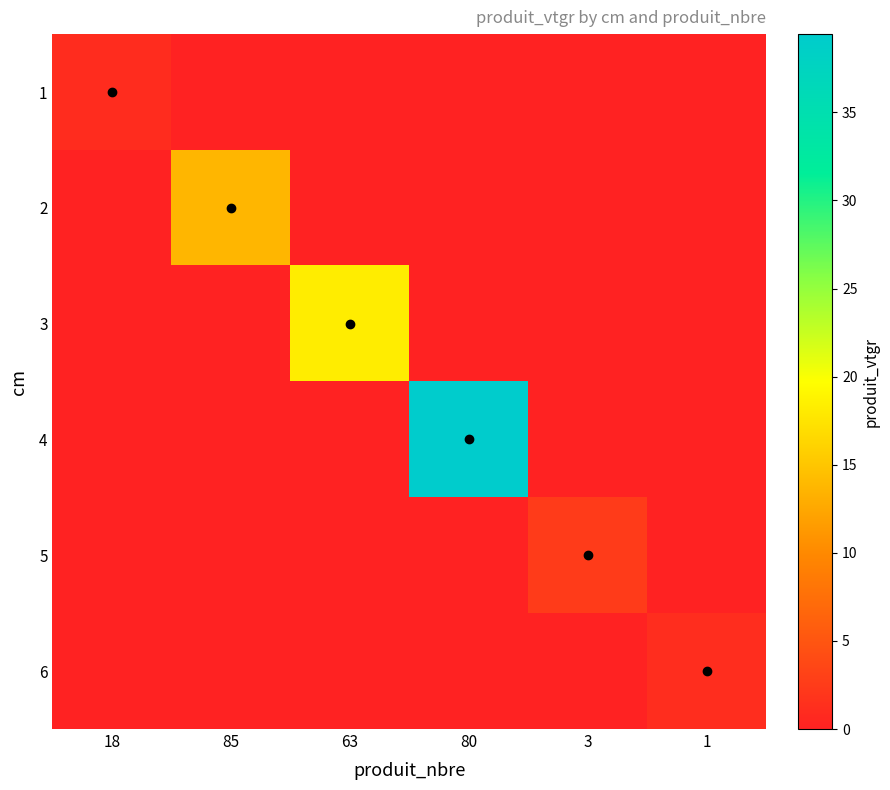

Rank the series by their maximum value, from highest to lowest.

4, 3, 2, 5, 6, 1